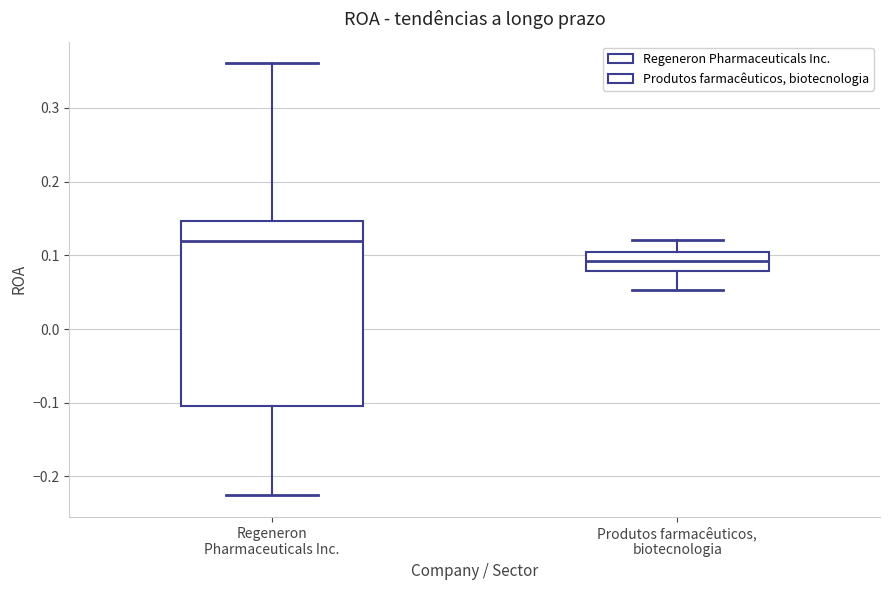

Which box's median line is the lowest?

Produtos farmacêuticos, biotecnologia